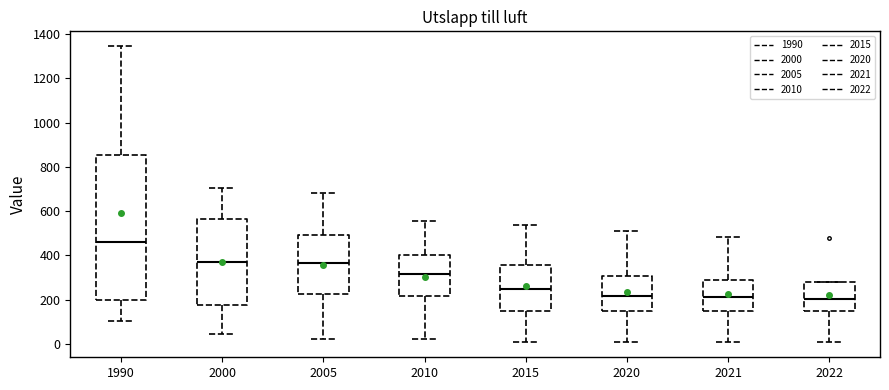

Where does the lower whisker of the box at x = 2005 end on the y-axis? The values are not printed on the chart, so give them approximately, as read against the axis.

20